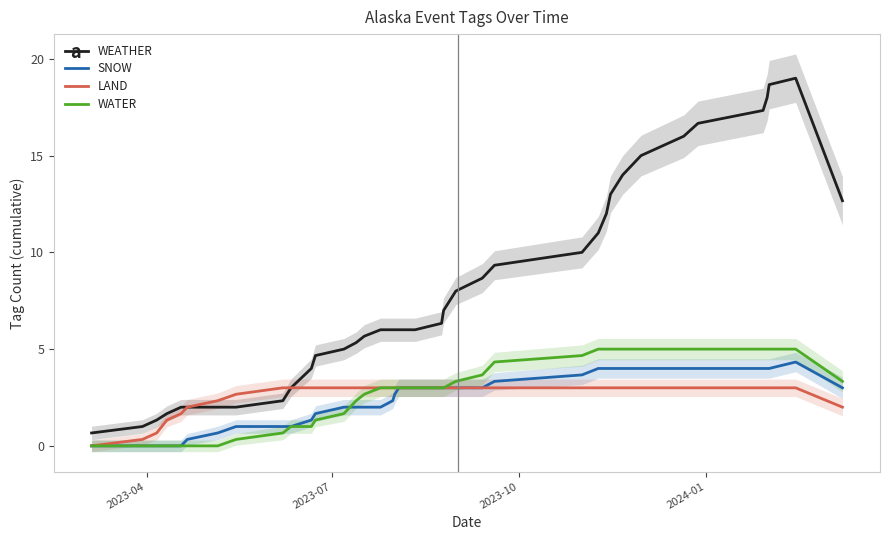

True or false: SNOW and WEATHER intersect in this chart.

False